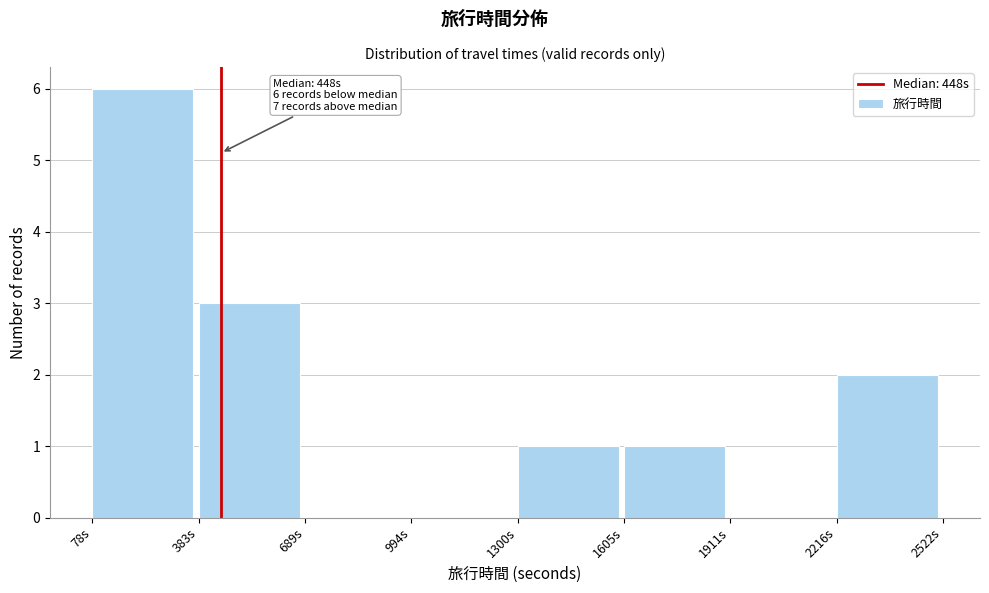

Over which range of the x-axis is the bar tallest?

100 to 400